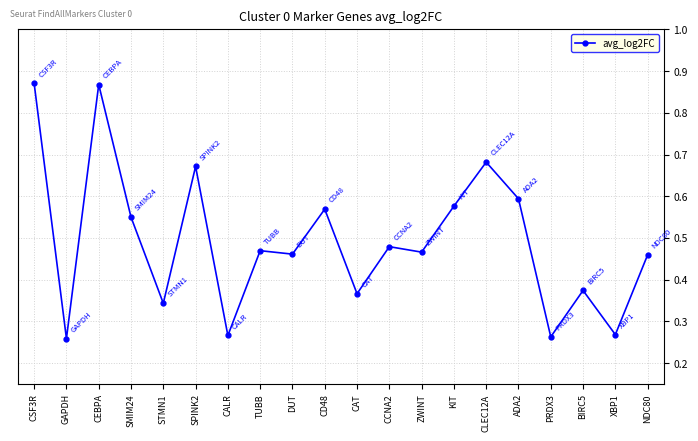

Which has a higher value, CAT or ADA2?

ADA2